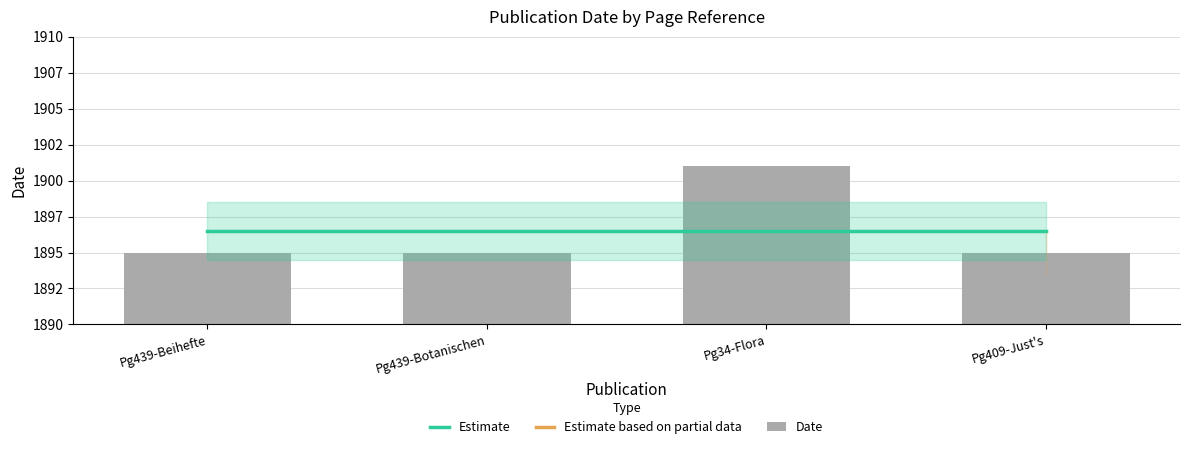

At Pg409-Just's, list the series in order from largest to smallest.

Estimate, Date